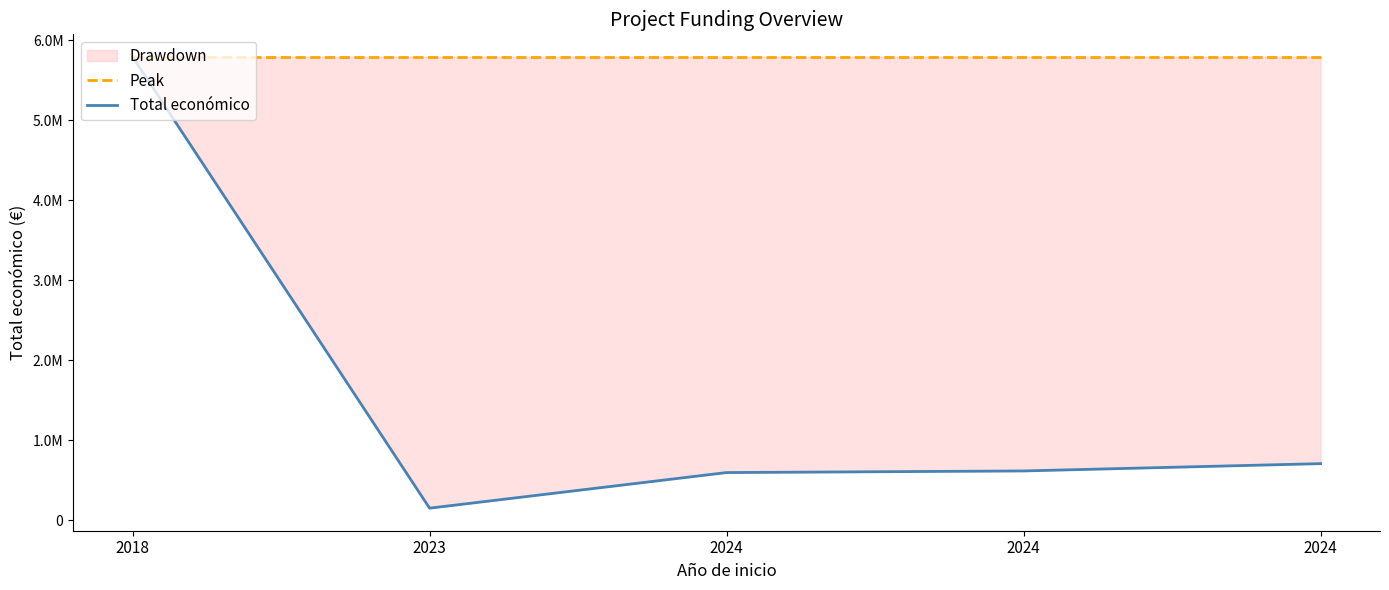

Is it true that Total económico equals 404362.7 at 2024?

False